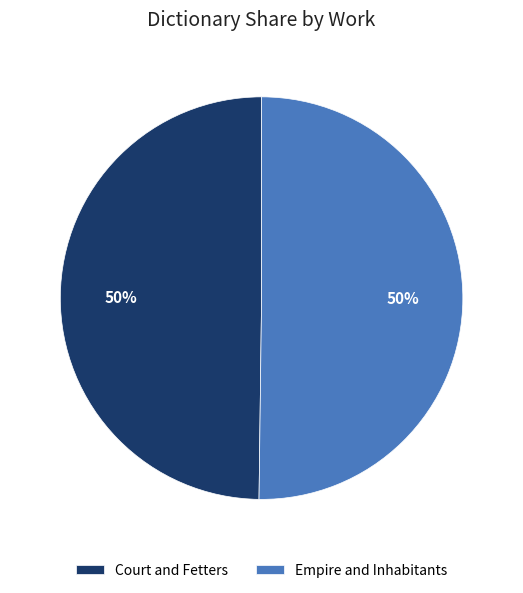

The Court and Fetters slice represents 50% of the pie. True or false?

True